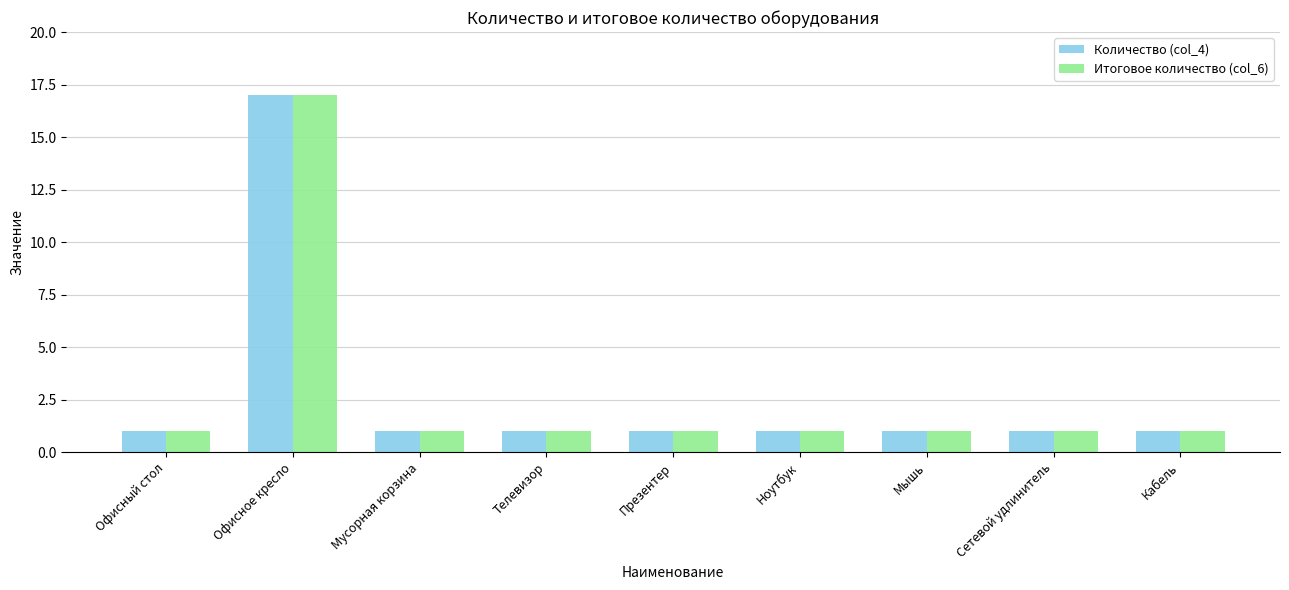

What position from the right is Кабель?

1